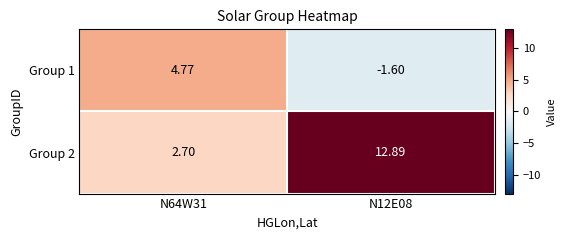

Rank the series by their maximum value, from highest to lowest.

Group 2, Group 1